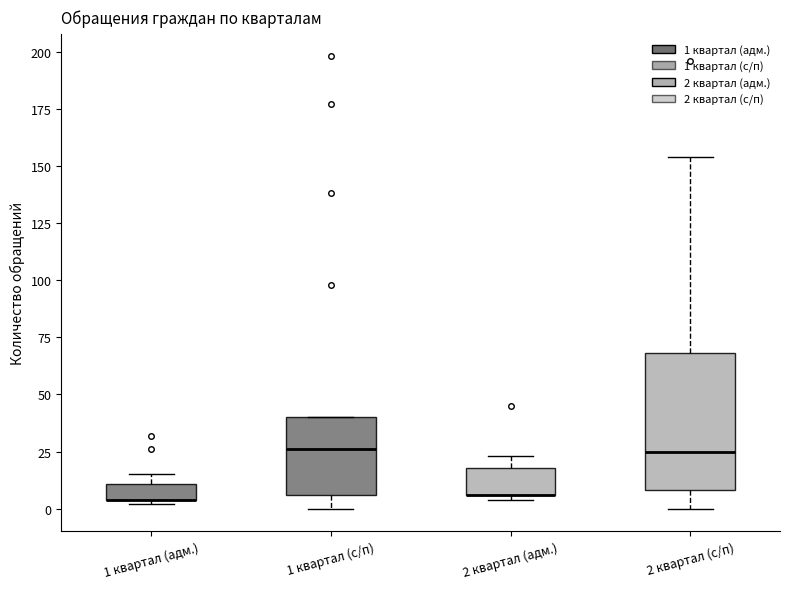

Which box is the tallest, from its lower edge to its upper edge?

2 квартал (с/п)